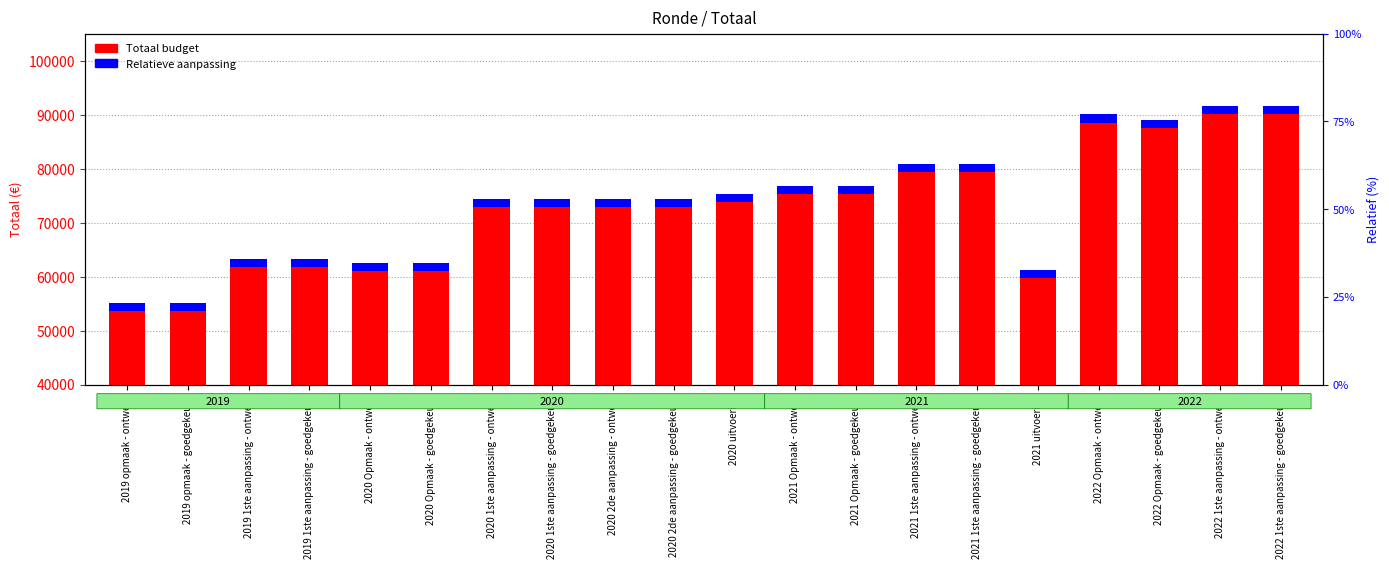

What is the average value of the Totaal budget series?

73654